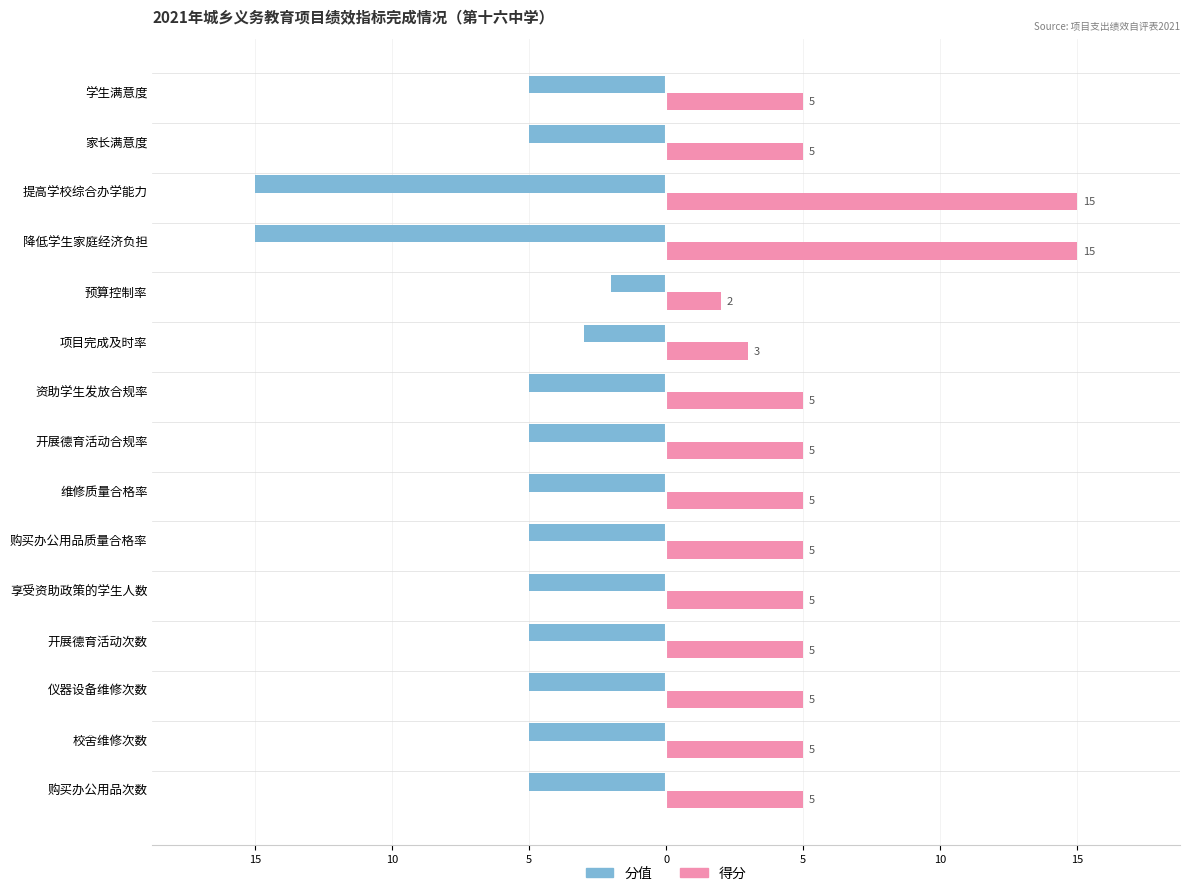

What are all the series names shown in the legend?

分值, 得分